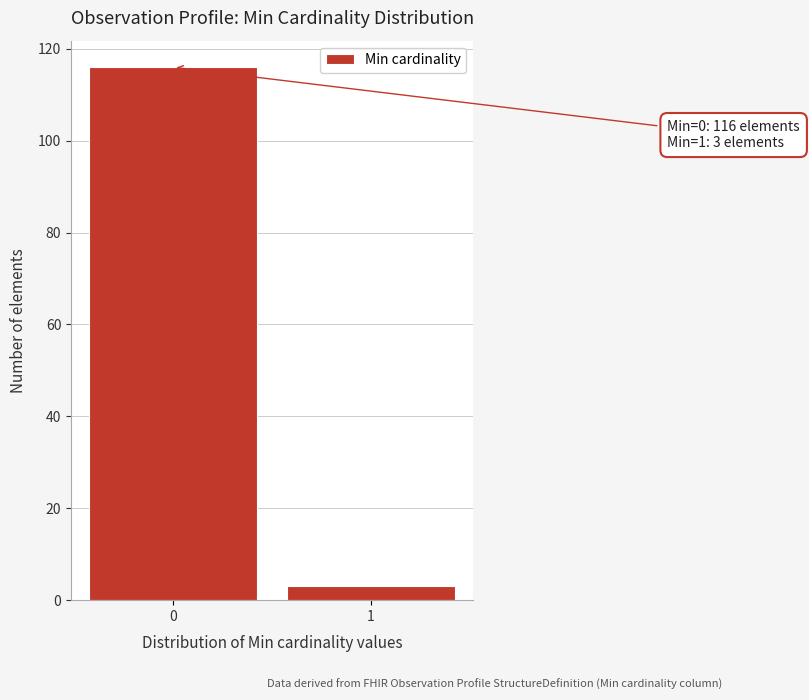

Reading left to right, transcribe all the data shown in this chart.

0=116	1=3